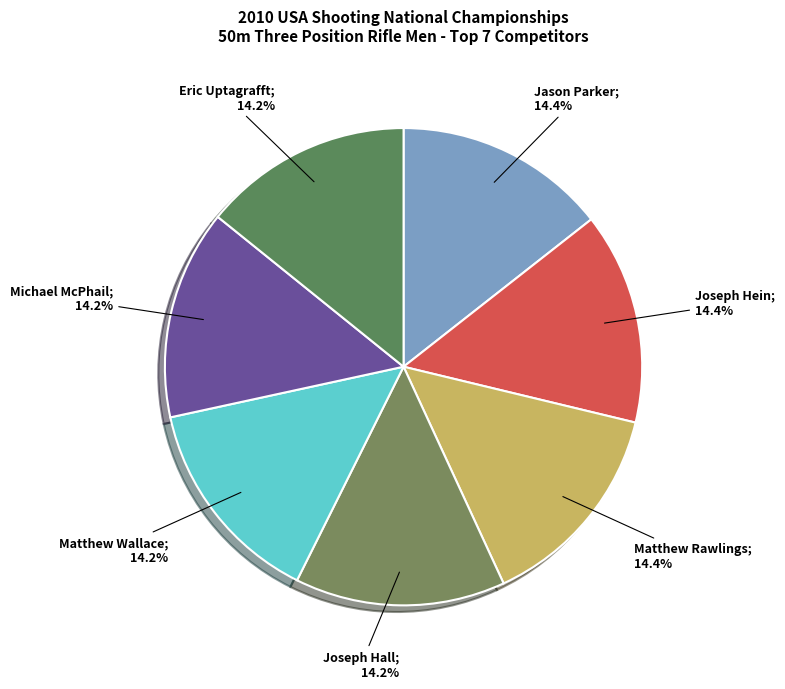

How many segments does this pie chart have?

7